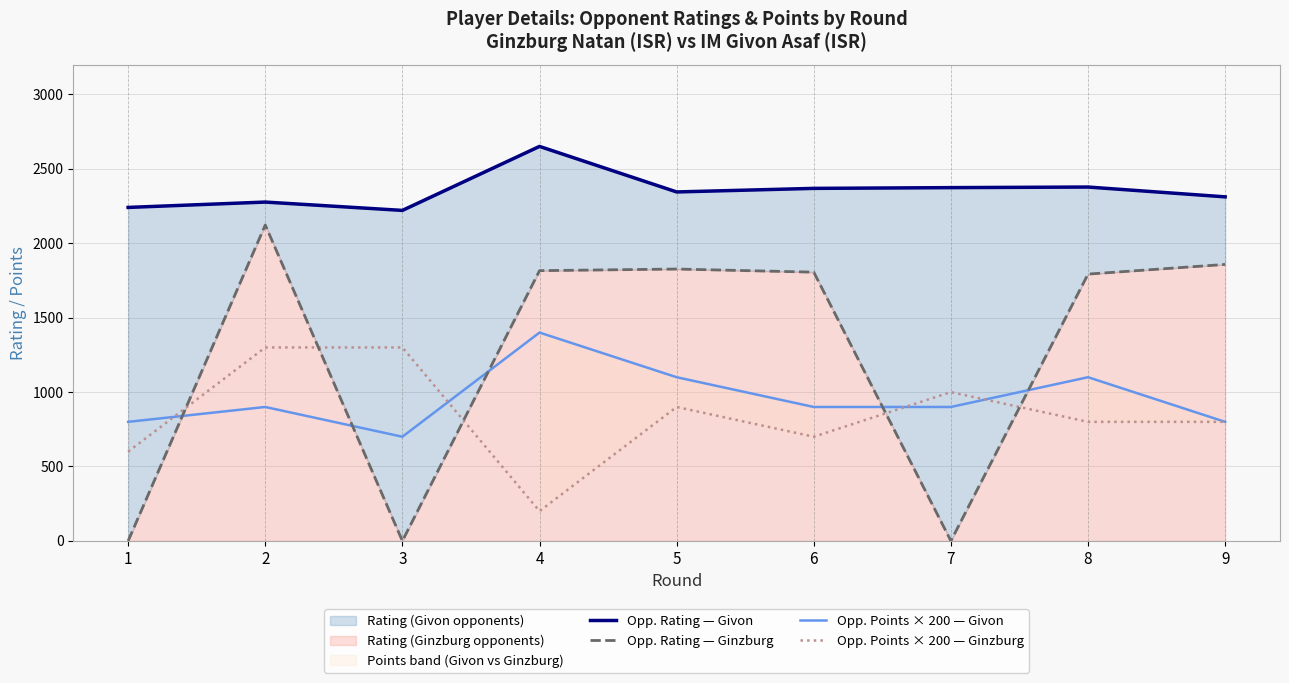

How many lines are shown in the chart?

4